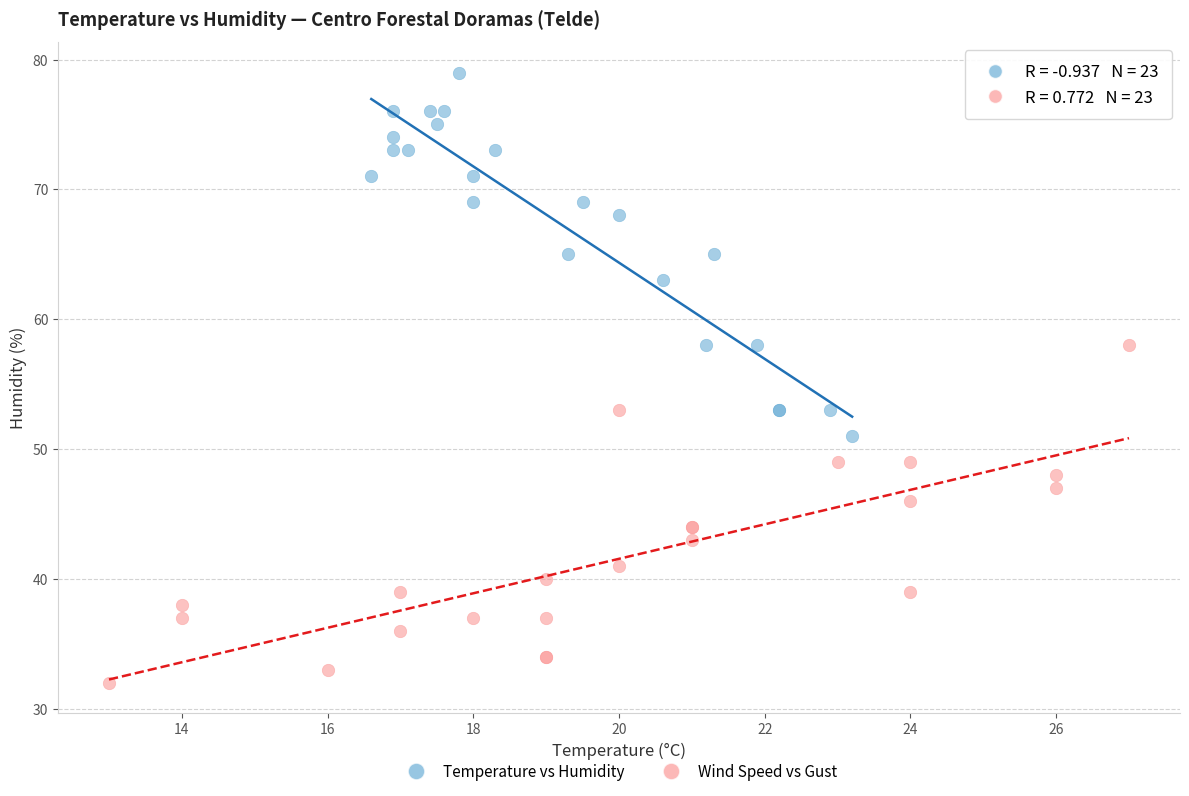

Which series contains the highest Y value?

Temperature vs Humidity